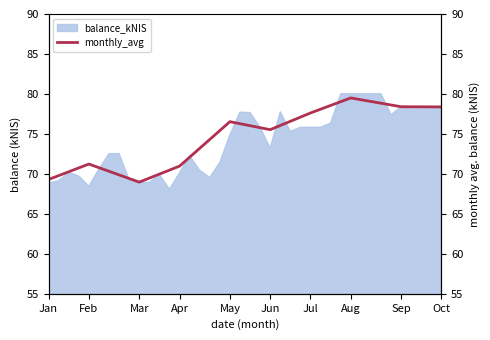

At which category does the chart reach its peak across all series?

Aug